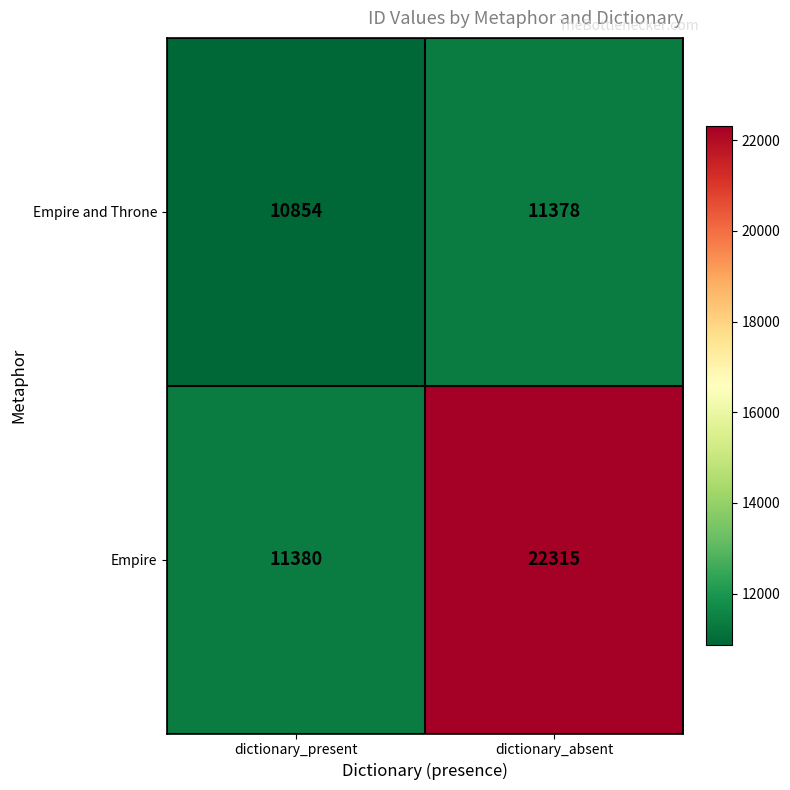

What is the total value across all series at dictionary_absent?

33693